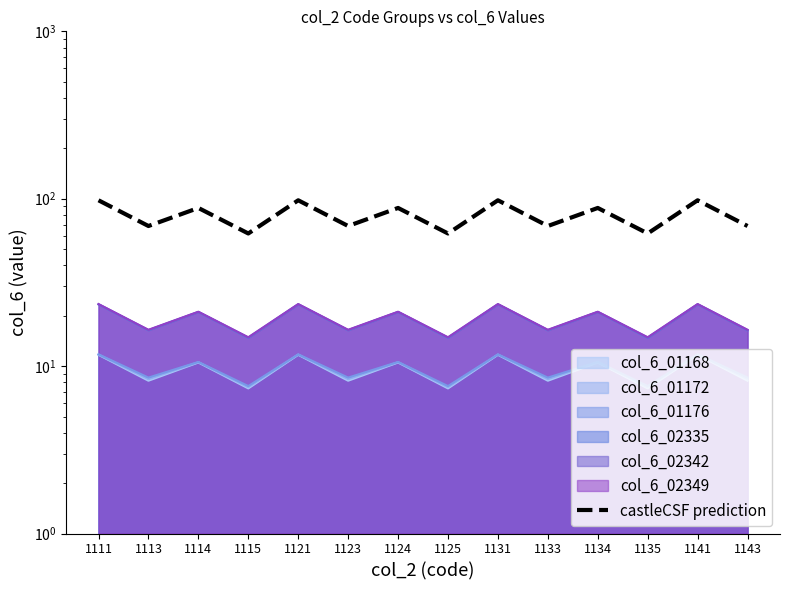

What is the average value?

79.8